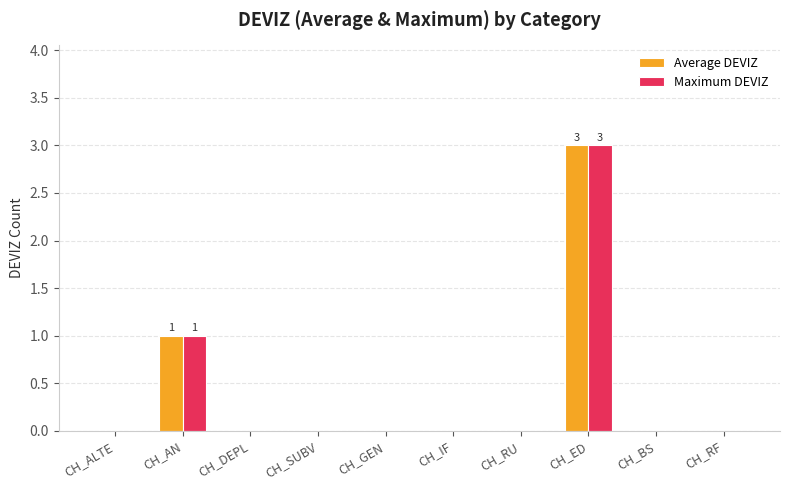

The Average DEVIZ series shows -2 at CH_IF. True or false?

False